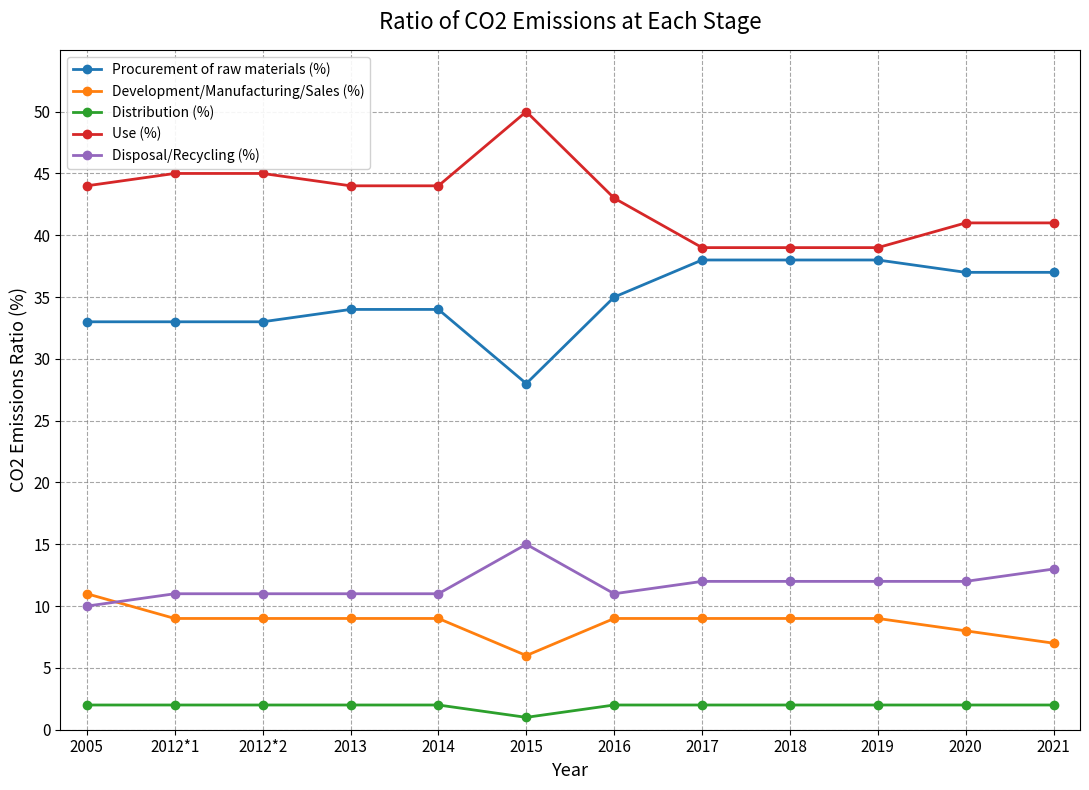

What is the label of the 2nd point from the left?

2012*1